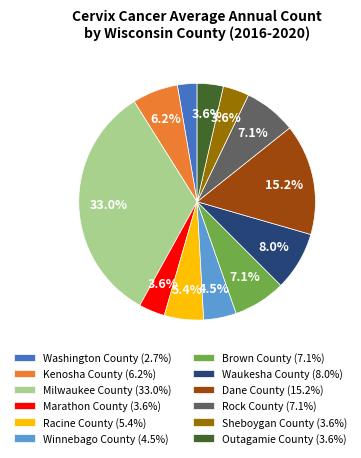

Which category has the smallest portion of the pie?

Washington County